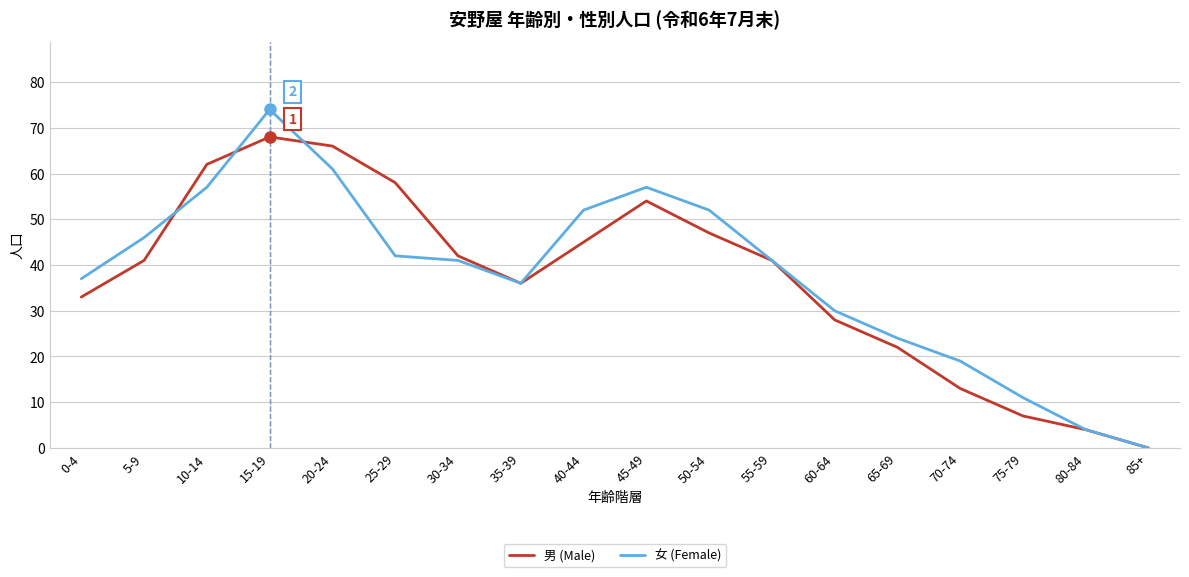

What is the maximum value for 女 (Female)?

74